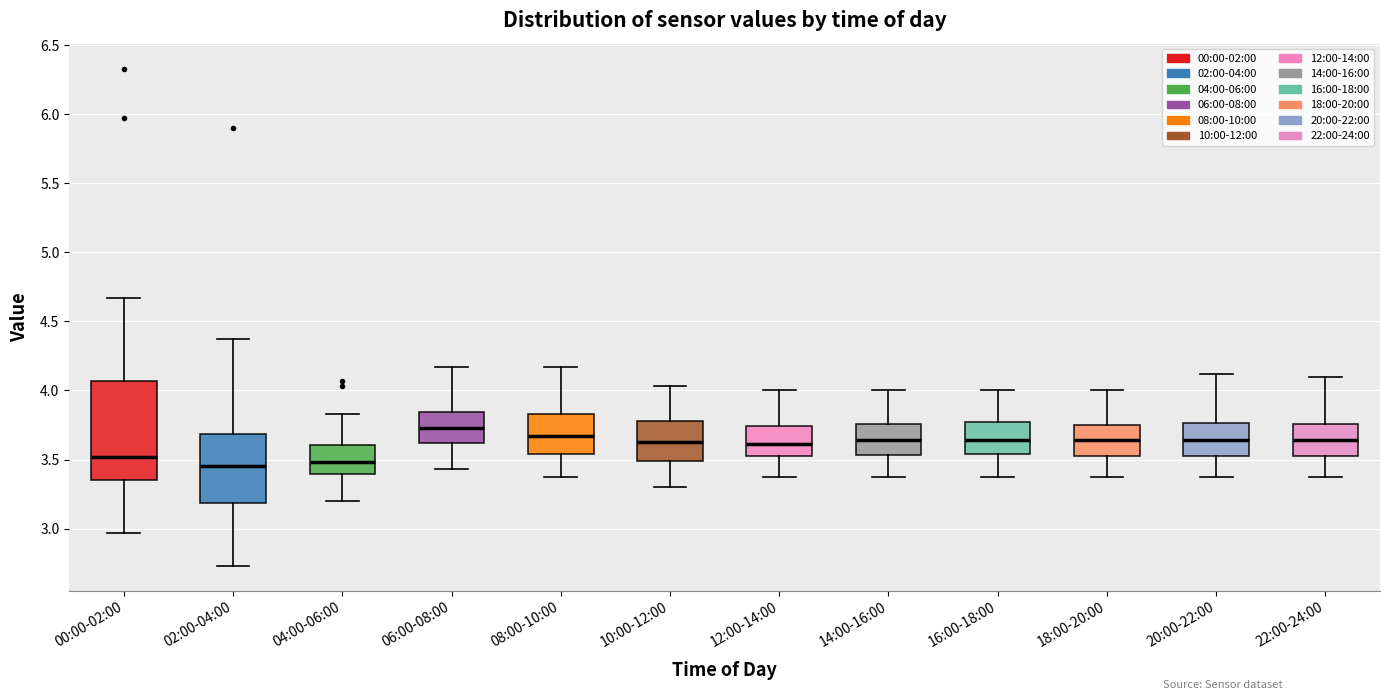

Which box has the highest median line?

06:00-08:00